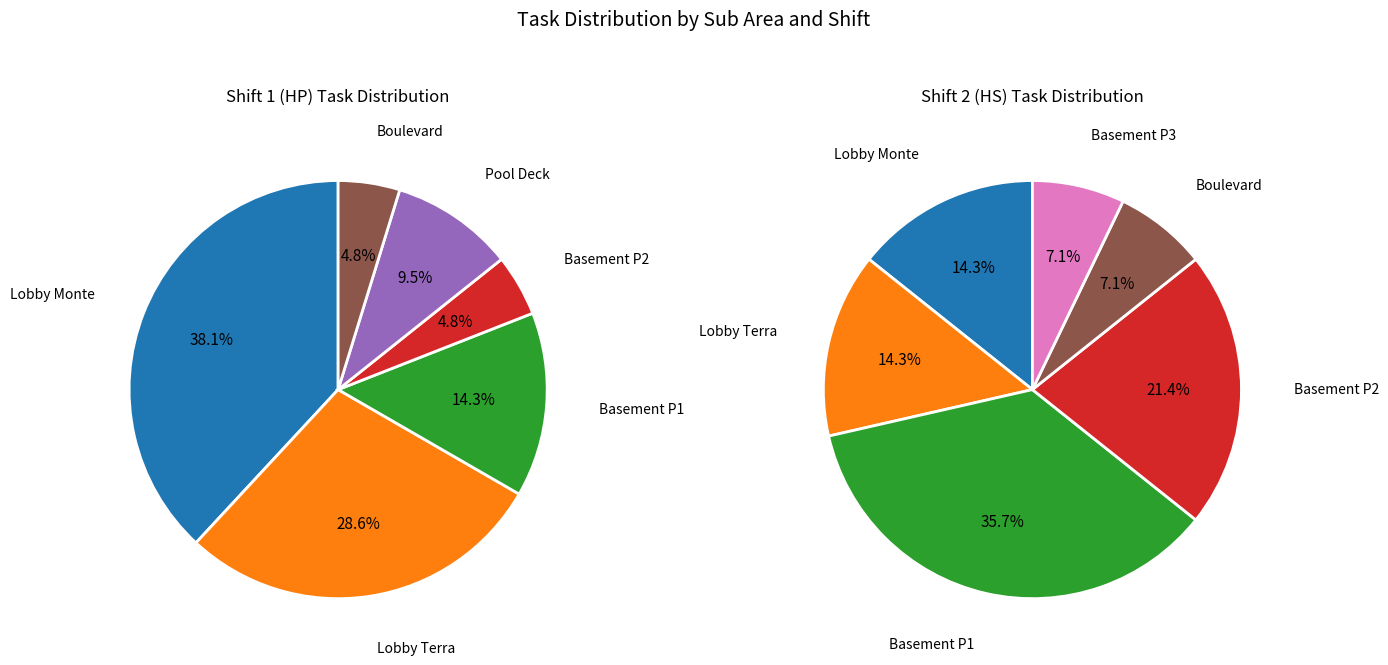

True or false: Basement P1 accounts for 42% of the total.

False